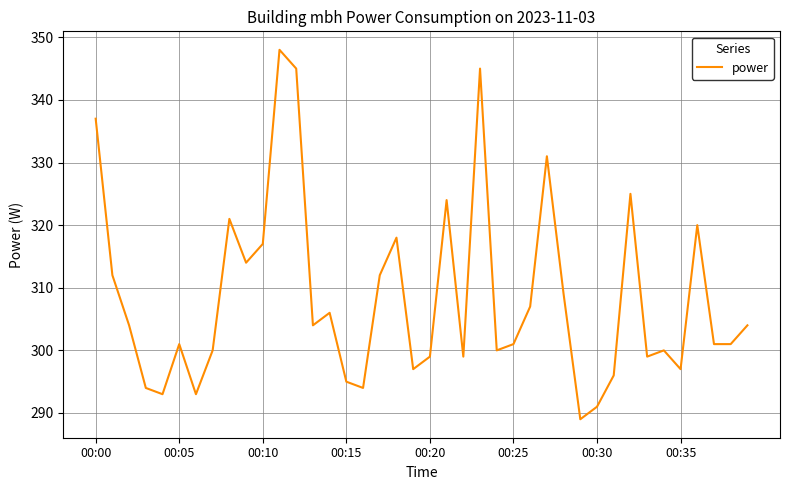

What is the difference between the maximum and minimum values?

59